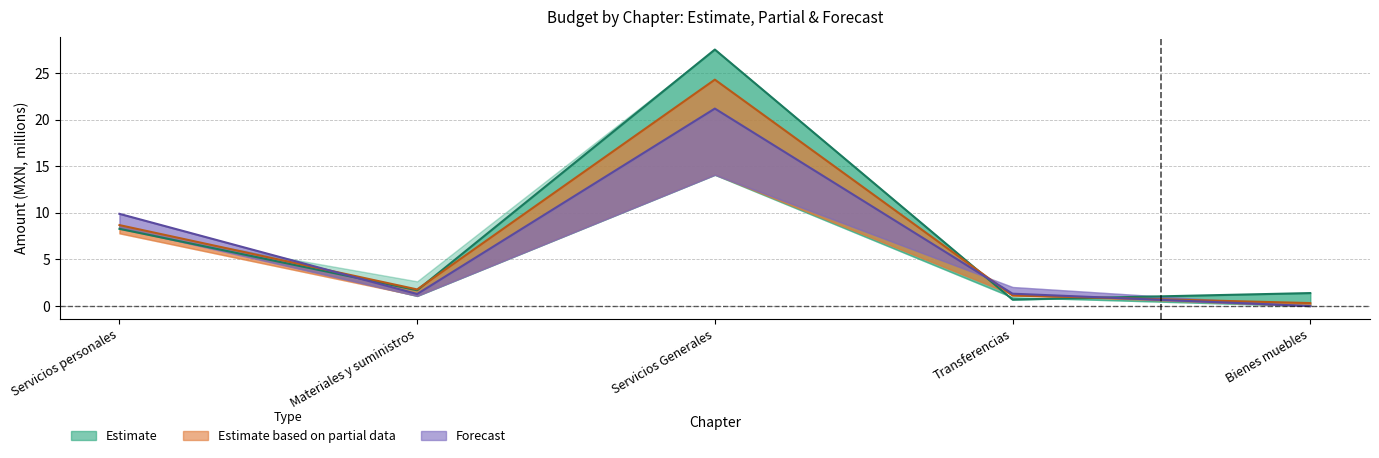

In Devengado, how many points are lower than both neighbors (excluding endpoints)?

1